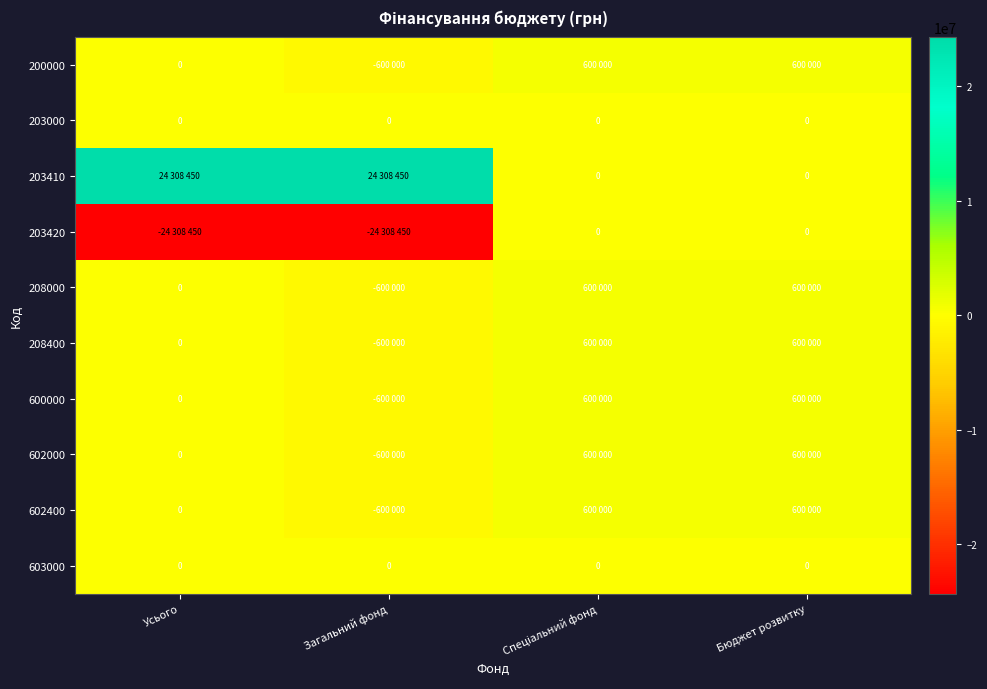

The 603000 series shows 0 at Спеціальний фонд. True or false?

True